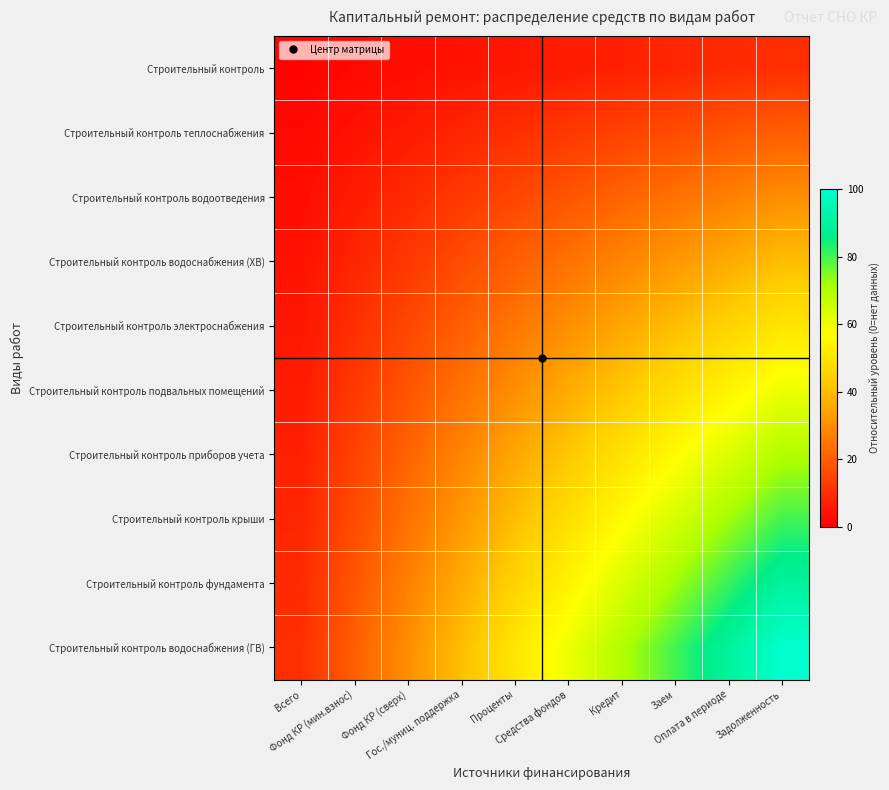

At which category is the sum across all series the highest?

Задолженность